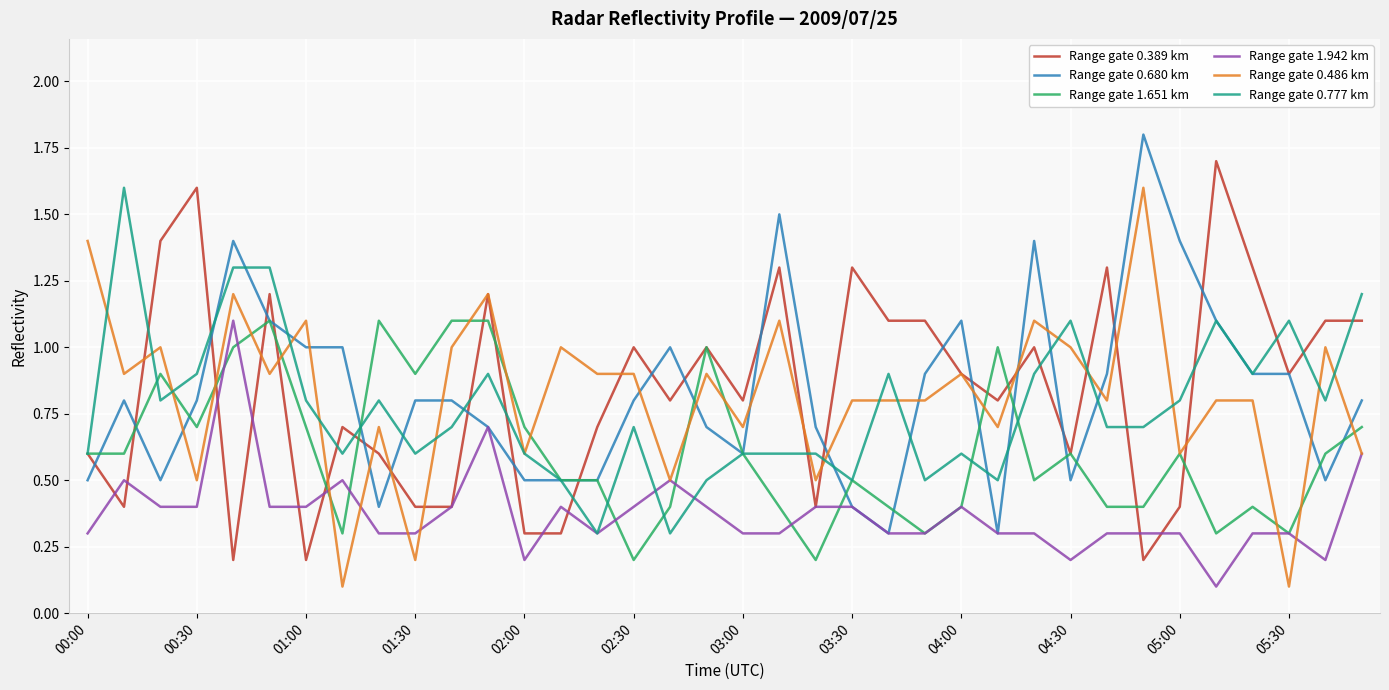

What is the maximum value for Range gate 0.777 km?

1.6